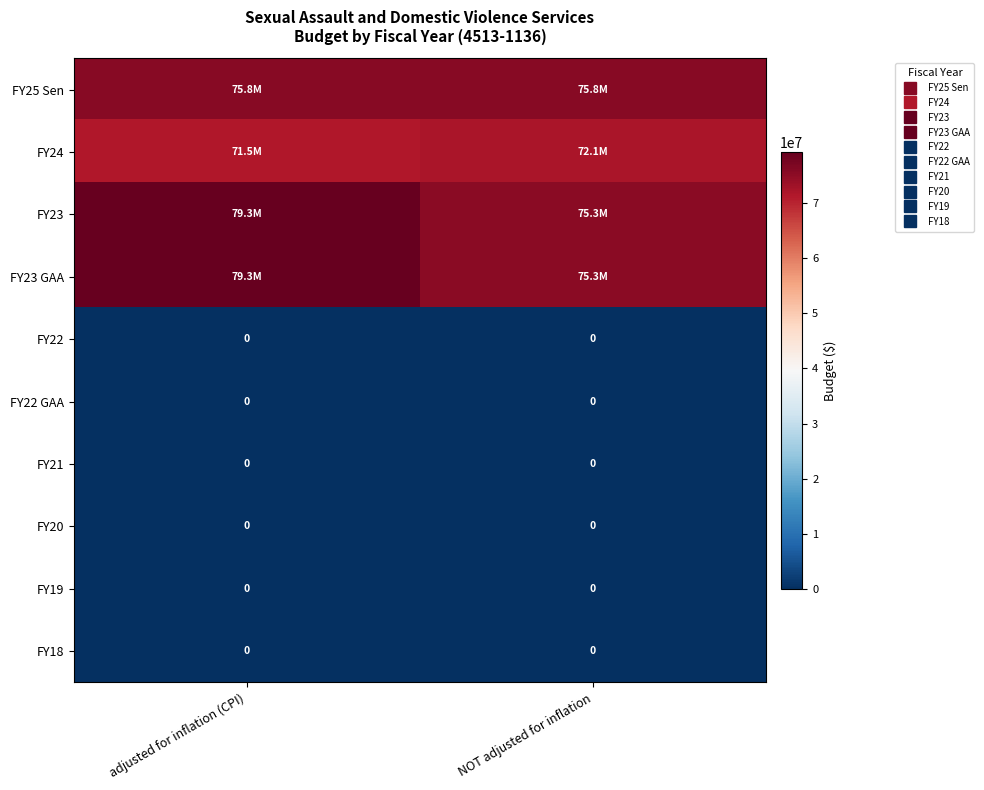

List the labels in order of FY23 value, largest first.

adjusted for inflation (CPI), NOT adjusted for inflation